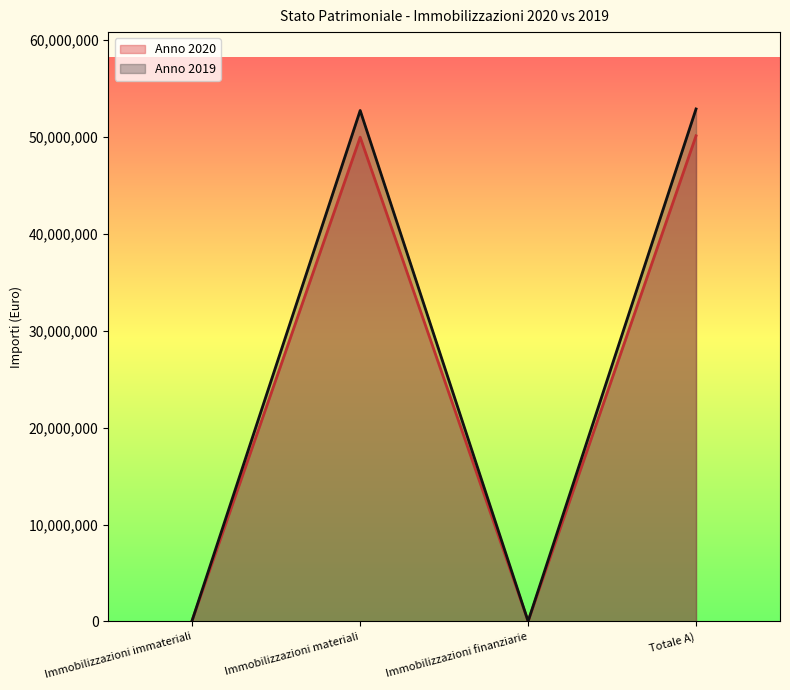

At Immobilizzazioni materiali, list the series in order from smallest to largest.

Anno 2020, Anno 2019